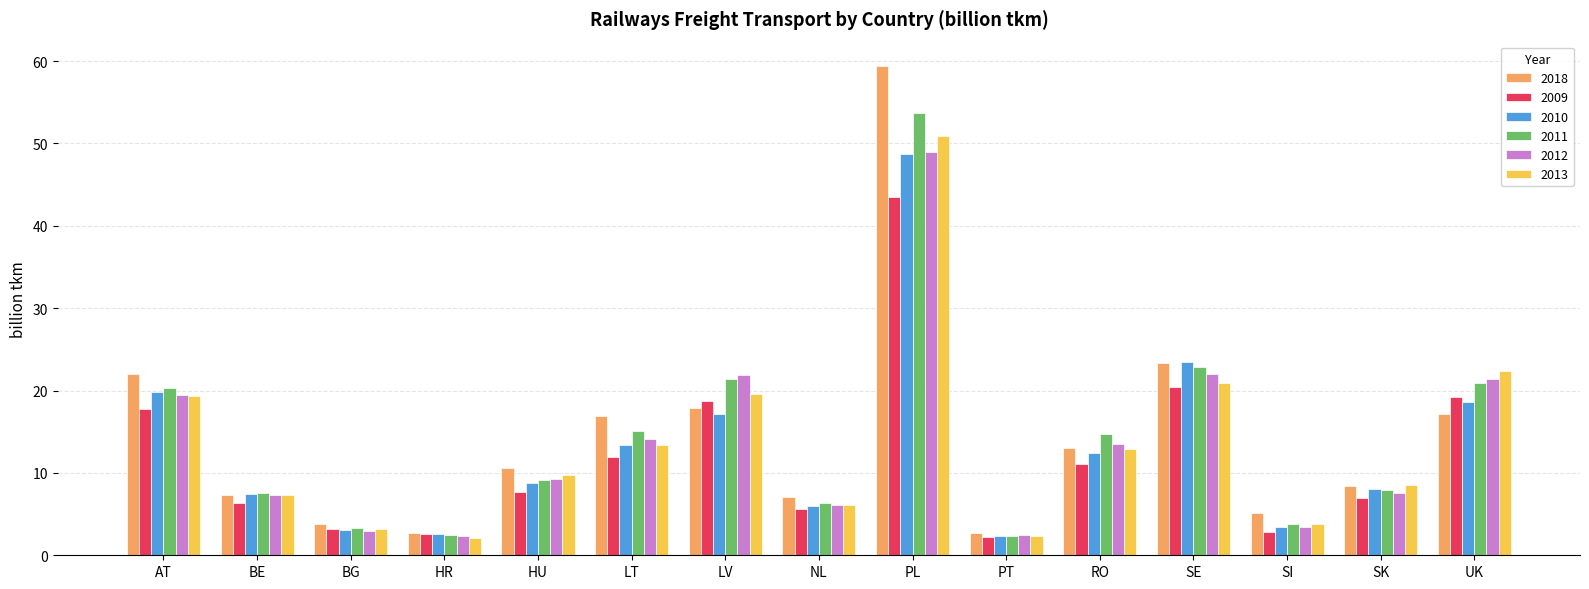

What is the spread (max minus min) of values at HR?

0.7